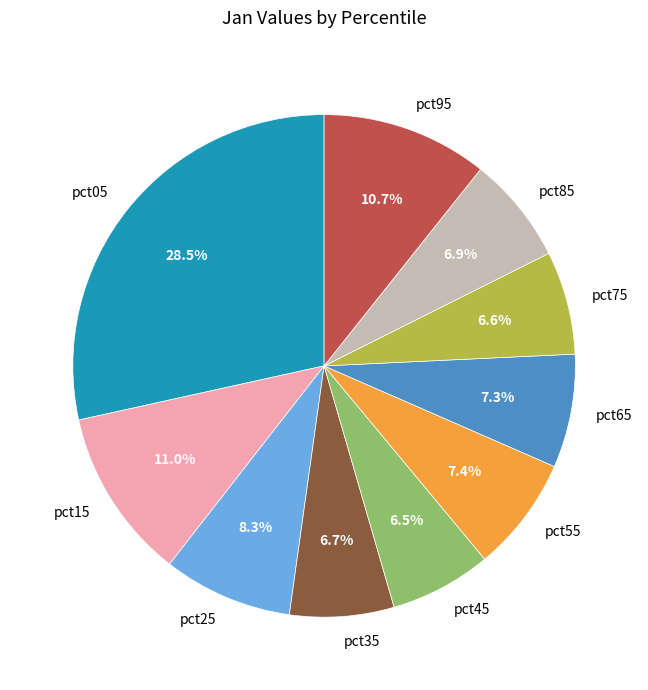

How many slices are in this pie chart?

10